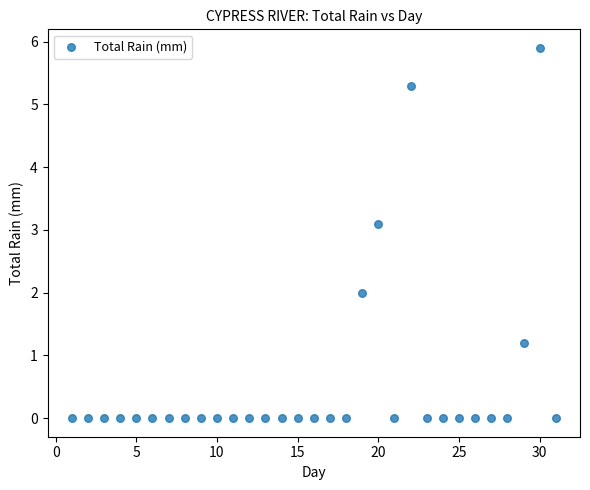

What is the range of X values (max minus min)?

30.0